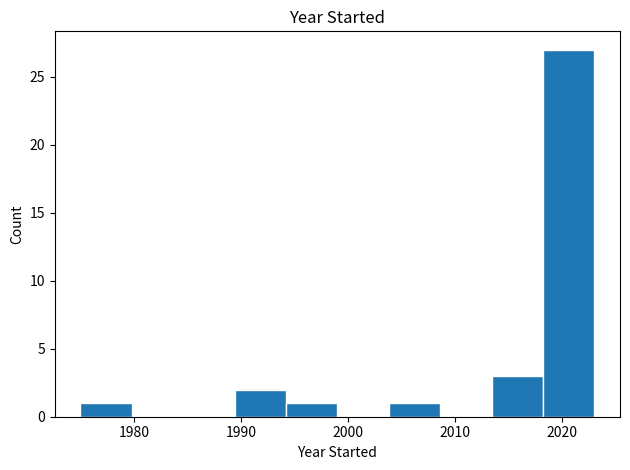

How tall is the bar that spans 1975.0 to 1979.8 on the x-axis? Neither the bar edges nor the heights are printed on the chart, so give them approximately, as read against the axes.

1